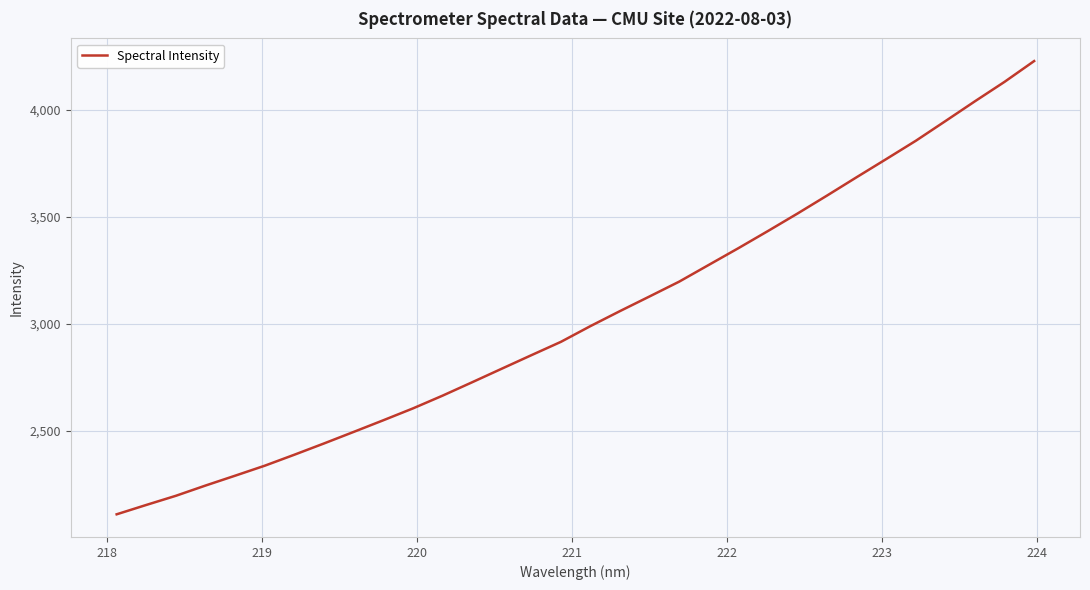

What is the difference between the maximum and minimum values?

2116.5